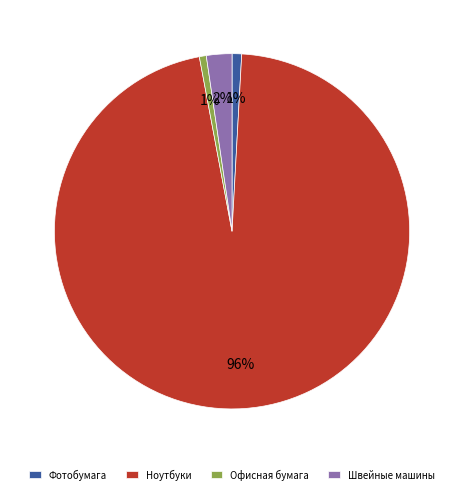

To the nearest percent, what portion does Швейные машины represent?

2%